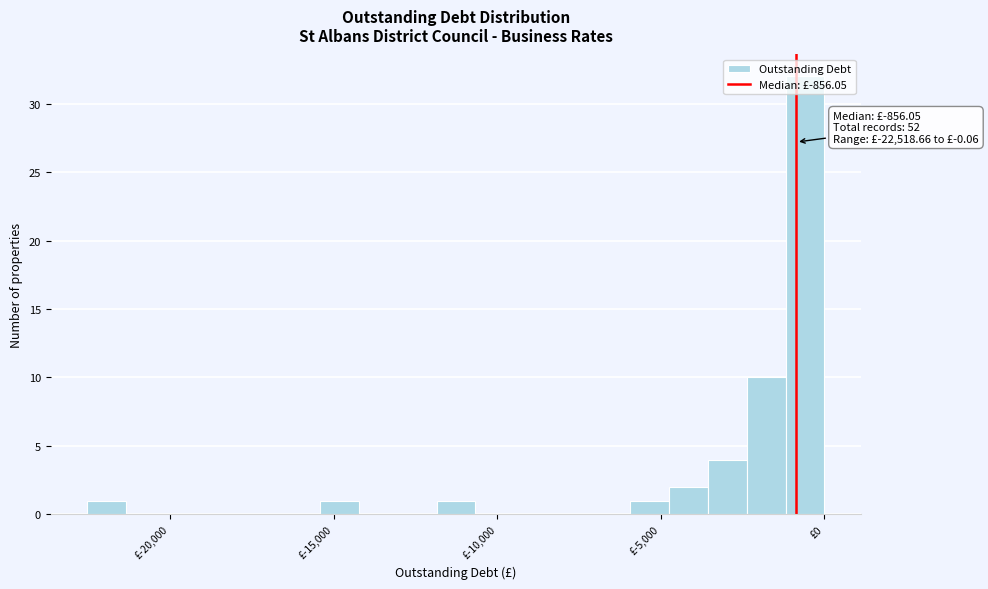

Read against the x-axis, roughly where is the centre of the tallest bar?

-500